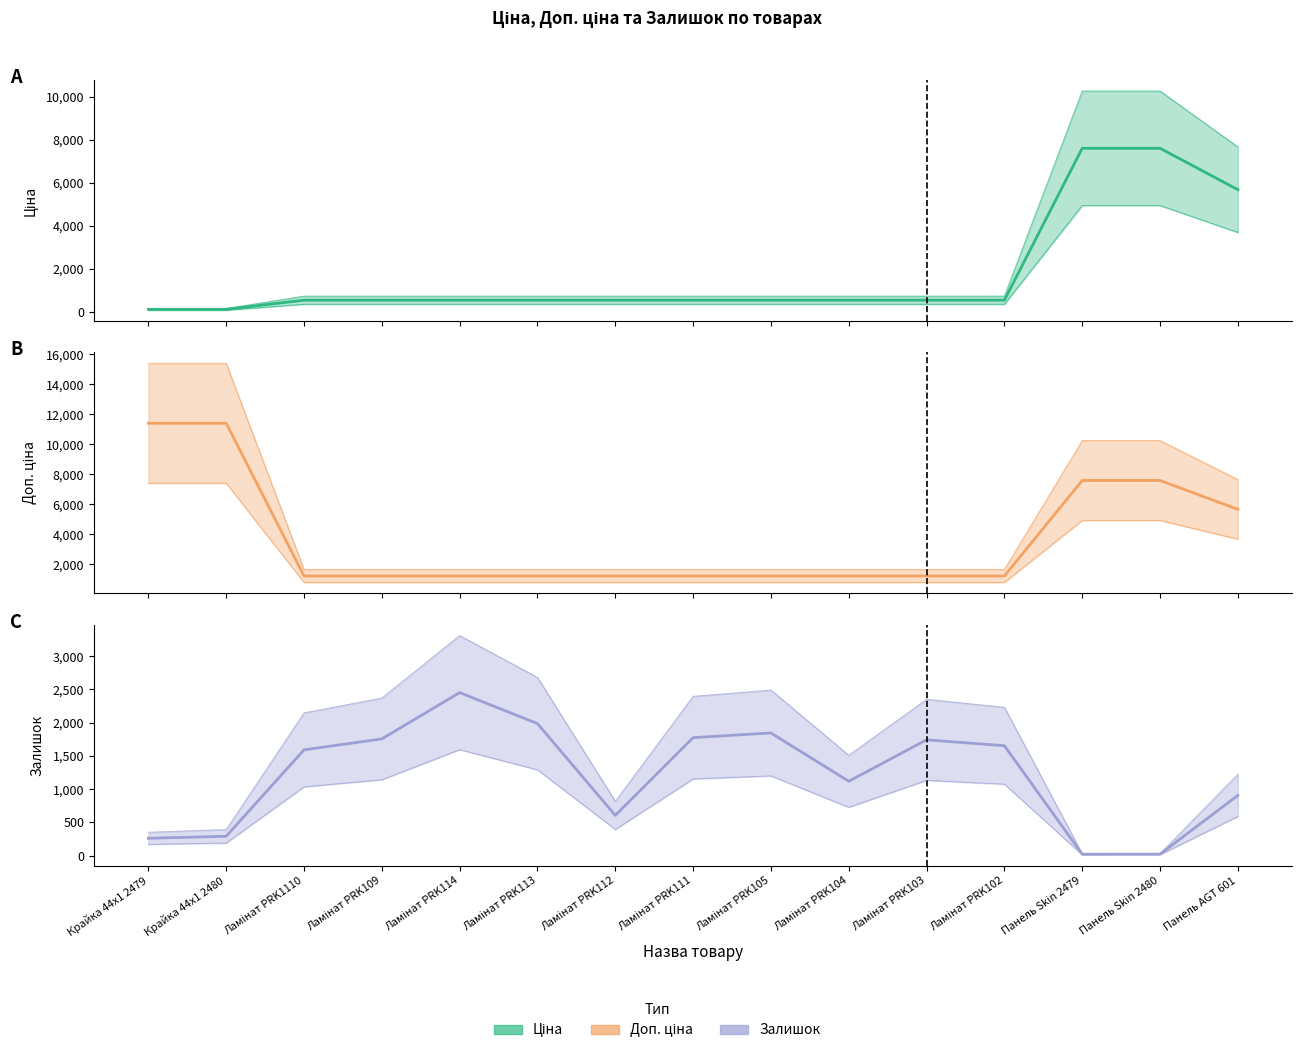

What is the lowest value of the Залишок series?

20.0